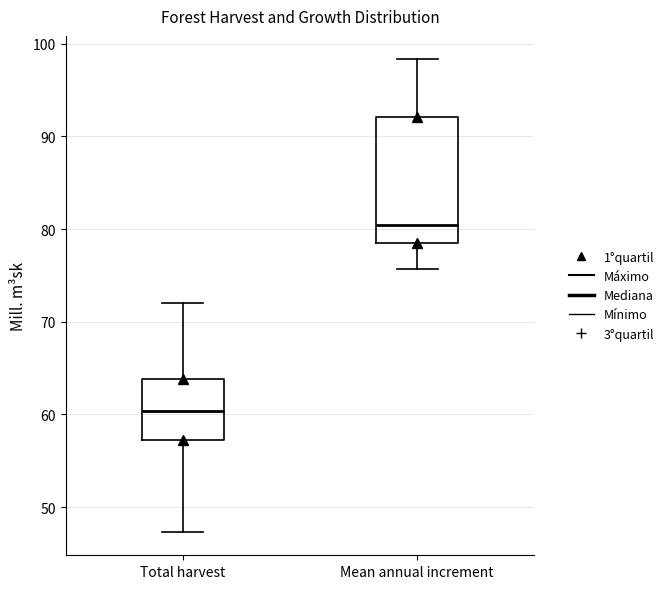

Which box has the lowest median line?

Total harvest